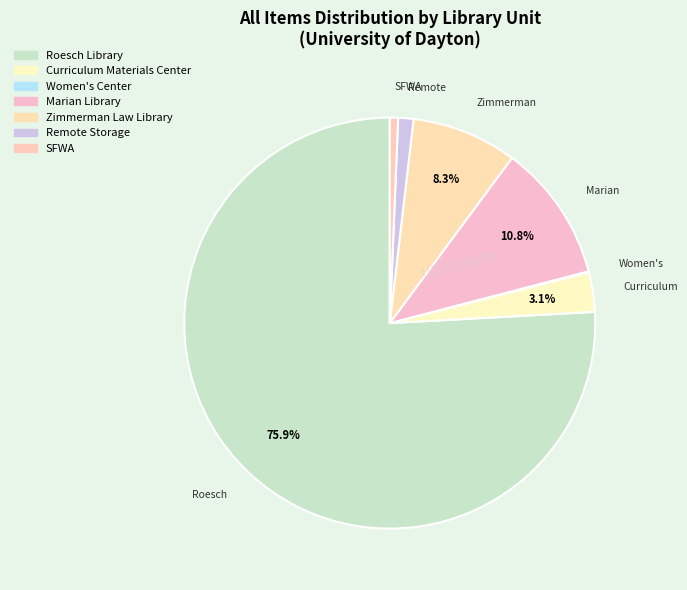

To the nearest percent, what is the average slice percentage?

14%